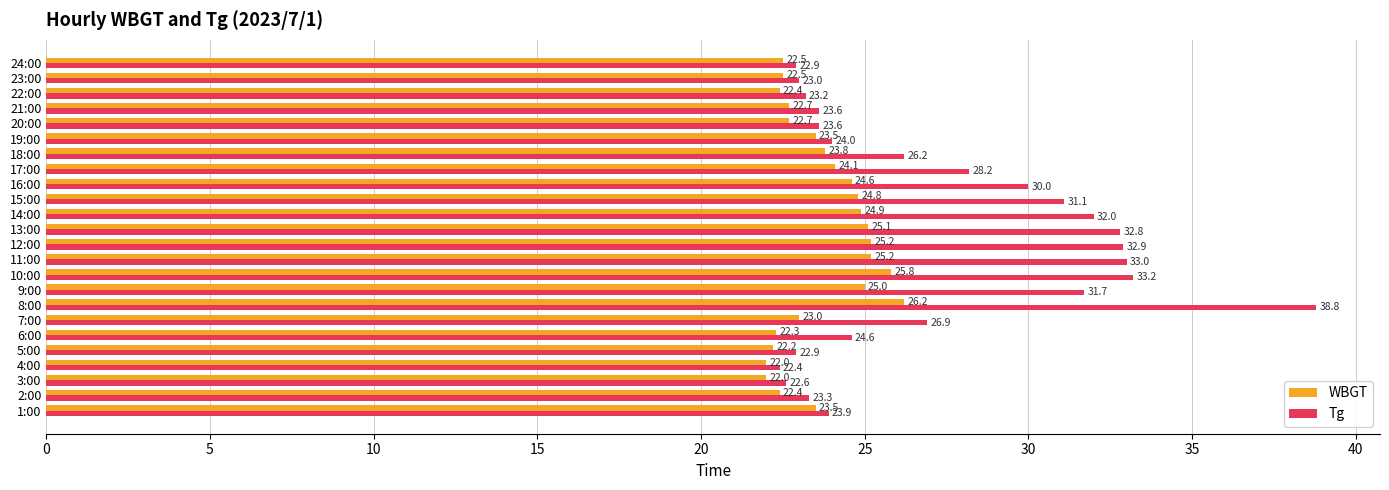

Rank the series by their maximum value, from highest to lowest.

Tg, WBGT